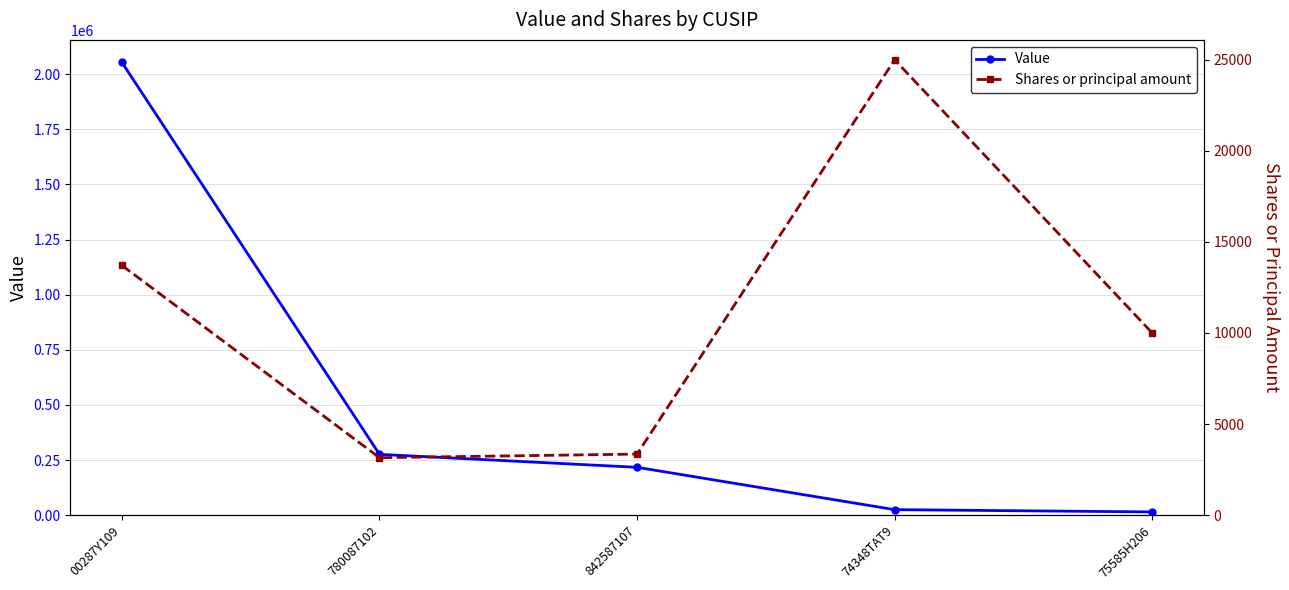

Is the value of Value at 842587107 greater than the value of Shares or principal amount at 74348TAT9?

Yes